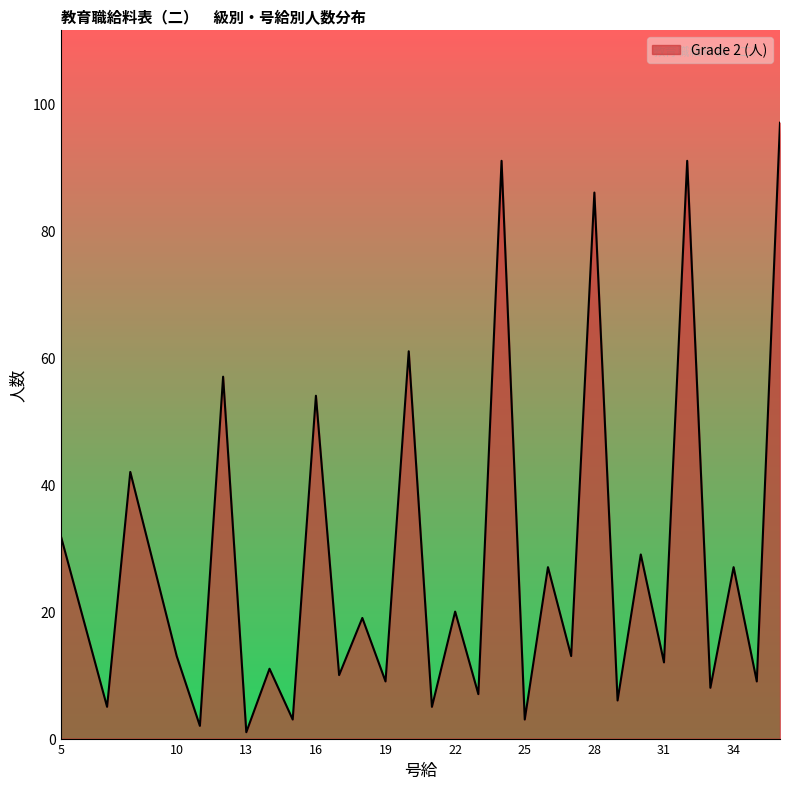

What is the difference between the maximum and minimum values?

96